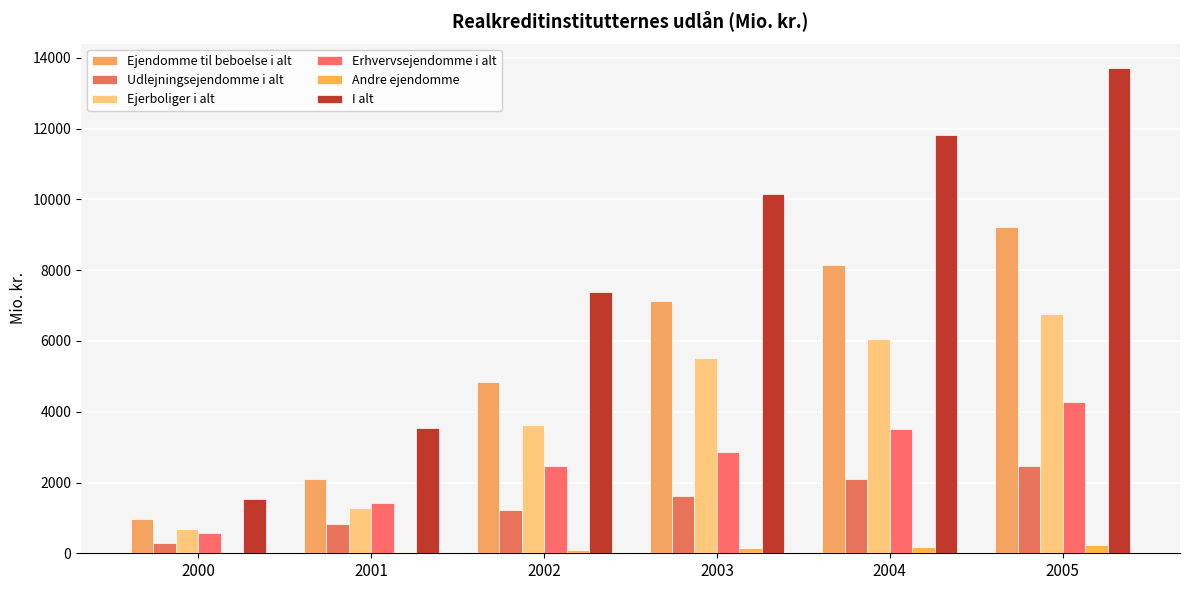

Are the bars grouped side by side (vs. stacked)?

Yes